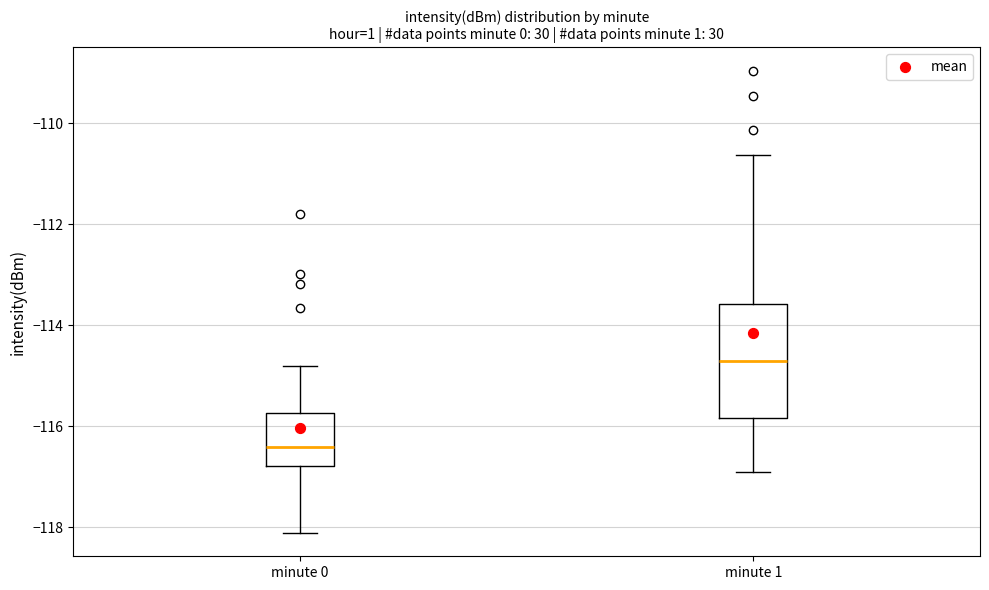

Reading left to right, transcribe this box plot: for each box, give where its median line is, the range the box spans, and where its two whiskers end, as read against the y-axis. The values are not printed on the chart, so give them approximately, as read against the axis.

minute 0: median -116.4, box -116.8 to -115.8, whiskers -118.2 to -114.8
minute 1: median -114.8, box -115.8 to -113.6, whiskers -117.0 to -110.6